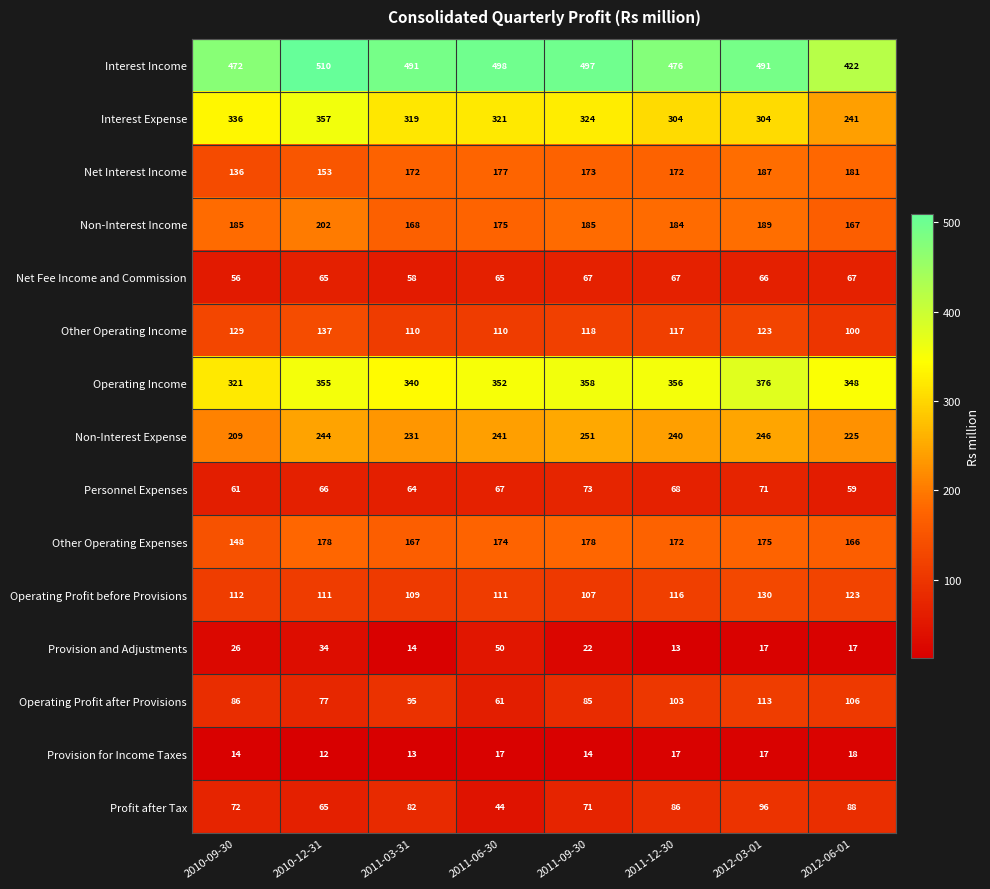

Rank the series at 2011-03-31 from highest to lowest value.

Interest Income, Operating Income, Interest Expense, Non-Interest Expense, Net Interest Income, Non-Interest Income, Other Operating Expenses, Other Operating Income, Operating Profit before Provisions, Operating Profit after Provisions, Profit after Tax, Personnel Expenses, Net Fee Income and Commission, Provision and Adjustments, Provision for Income Taxes